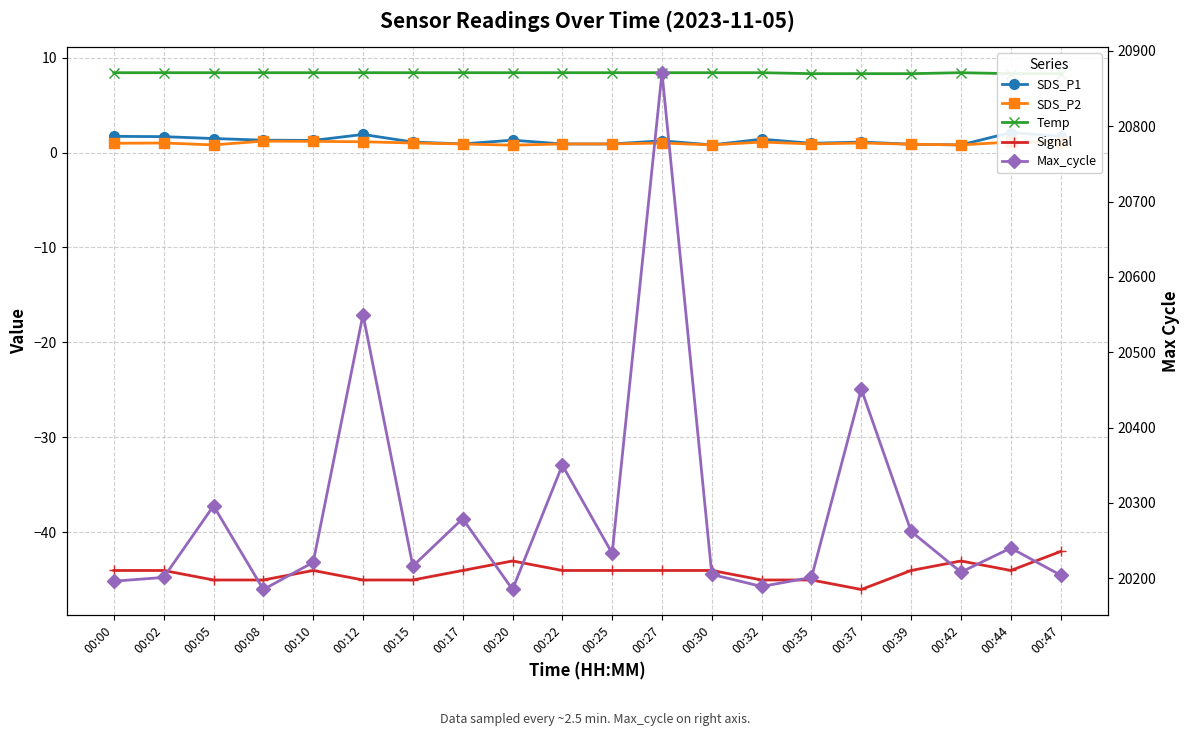

Is the value of SDS_P2 at 00:22 greater than the value of Temp at 00:02?

No